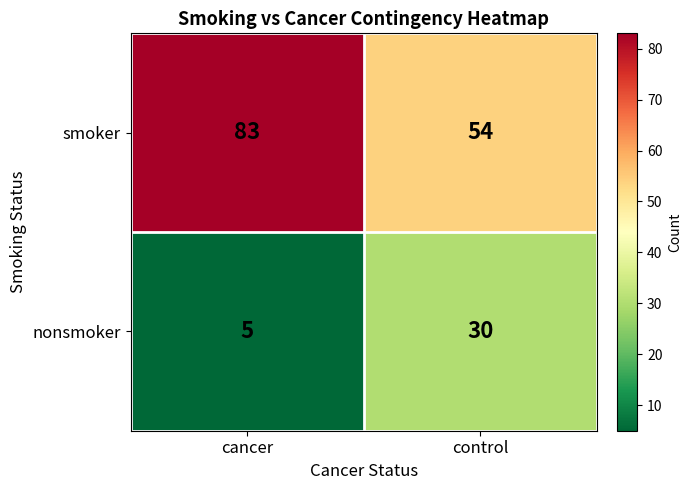

Which series has the widest spread of values?

smoker